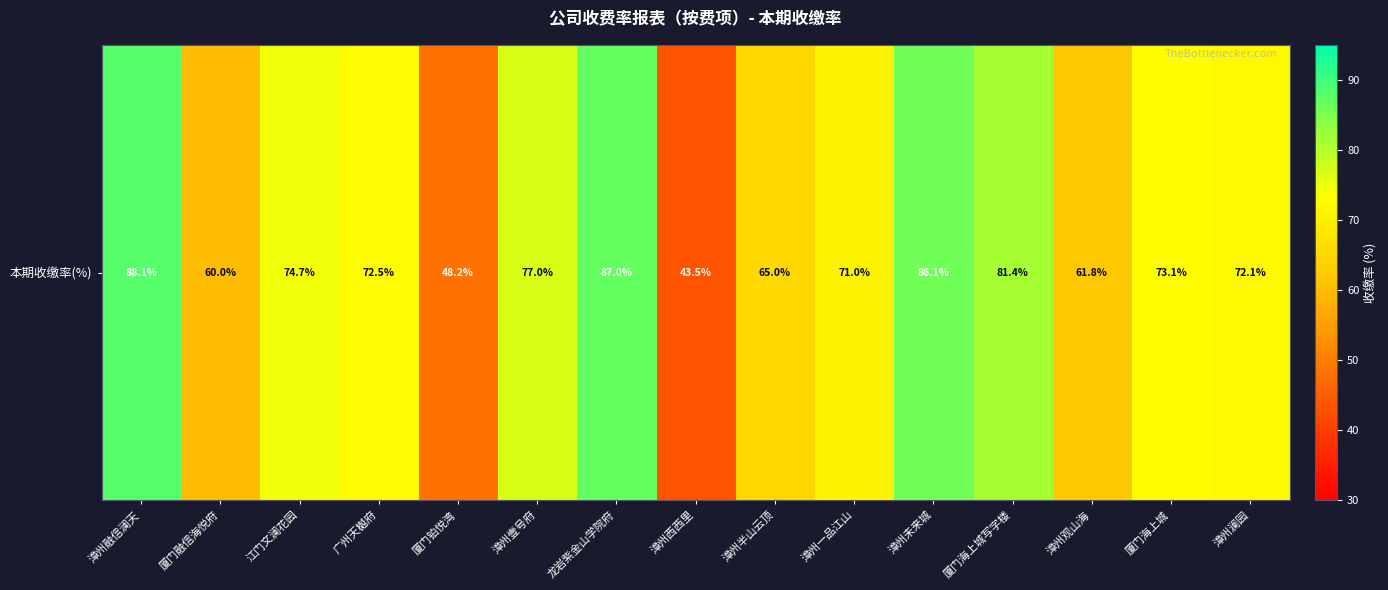

How many data points are above 72?

9